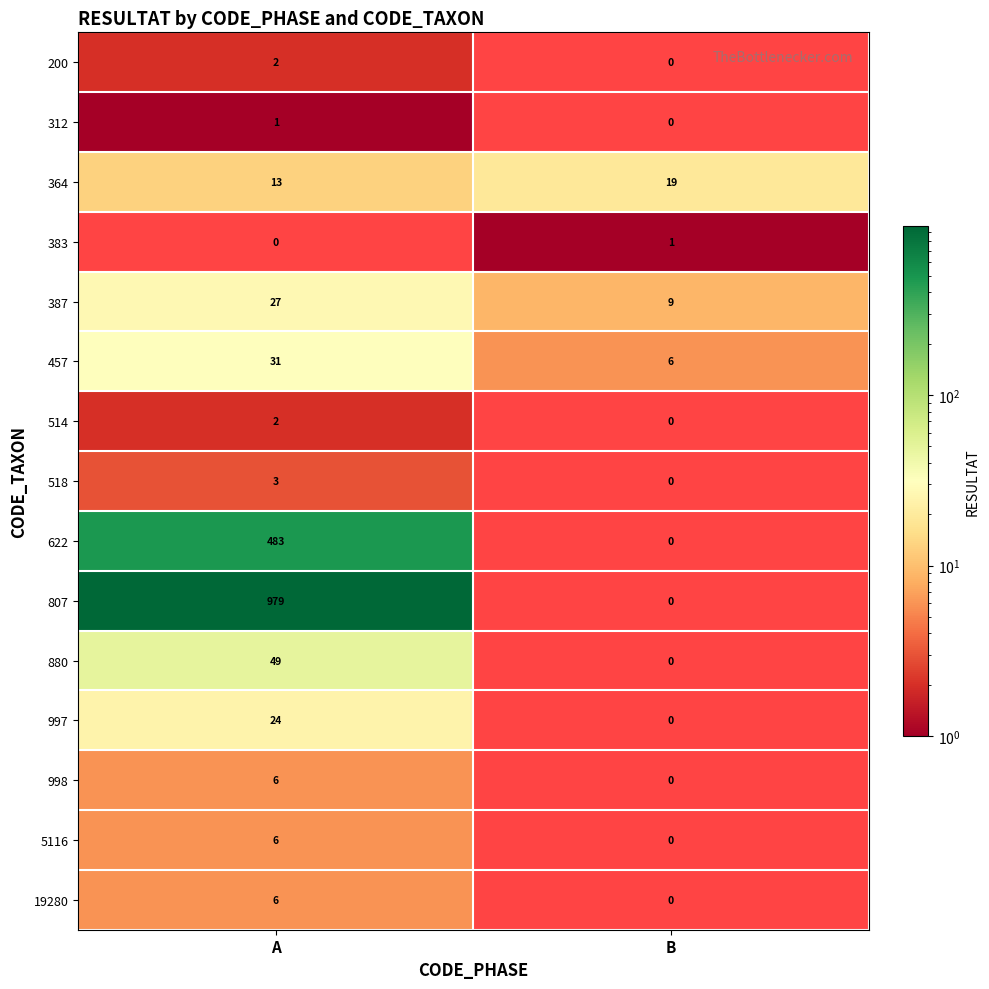

Which series has the largest total across all categories?

807